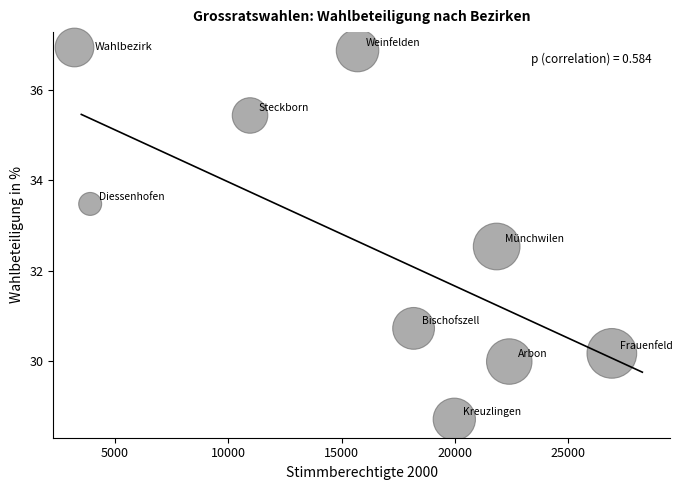

What Y value in the scatter plot is closest to 32?

32.5